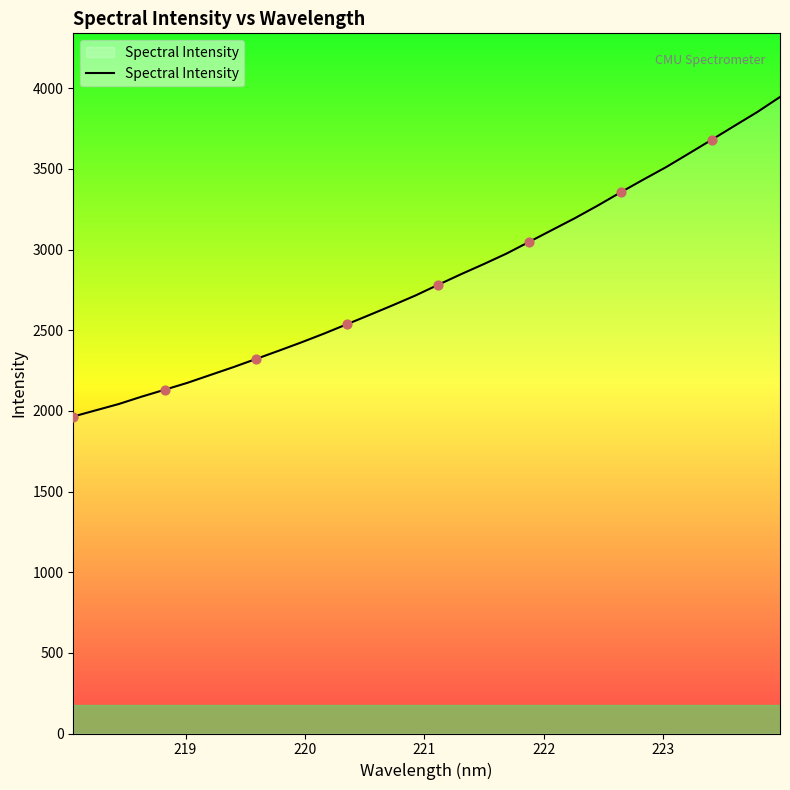

What is the difference between the maximum and minimum values?

1981.1